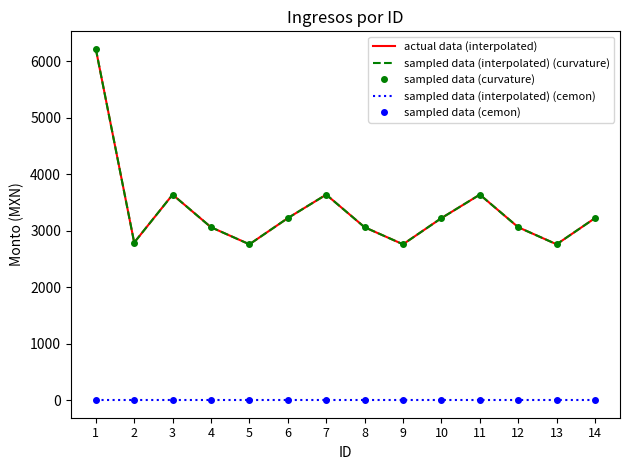

Reading left to right, list all the values displayed in this chart.

actual data (interpolated): 6222.5	2791.5	3641.0	3063.0	2761.0	3225.0	3641.0	3063.0	2761.0	3225.0	3641.0	3063.0	2761.0	3225.0
sampled data (interpolated) (curvature): 6222.5	2791.5	3641.0	3063.0	2761.0	3225.0	3641.0	3063.0	2761.0	3225.0	3641.0	3063.0	2761.0	3225.0
sampled data (curvature): 6222.5	2791.5	3641.0	3063.0	2761.0	3225.0	3641.0	3063.0	2761.0	3225.0	3641.0	3063.0	2761.0	3225.0
sampled data (interpolated) (cemon): 0.0	0.0	0.0	0.0	0.0	0.0	0.0	0.0	0.0	0.0	0.0	0.0	0.0	0.0
sampled data (cemon): 0.0	0.0	0.0	0.0	0.0	0.0	0.0	0.0	0.0	0.0	0.0	0.0	0.0	0.0